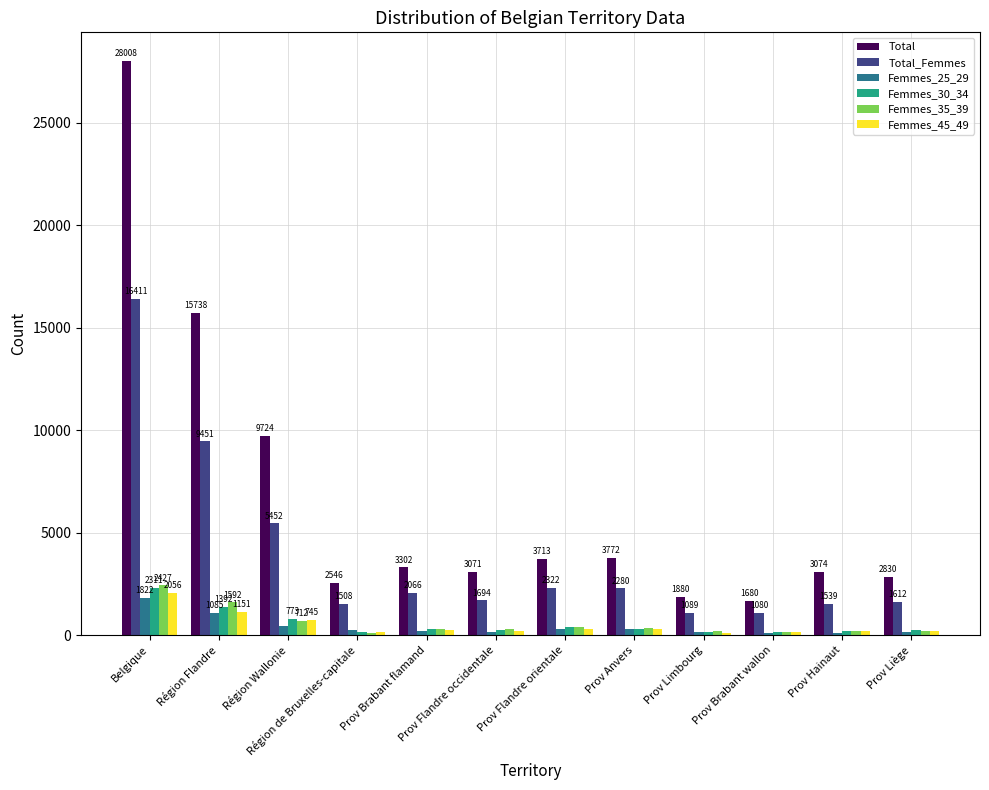

What is the highest value of the Femmes_45_49 series?

2056